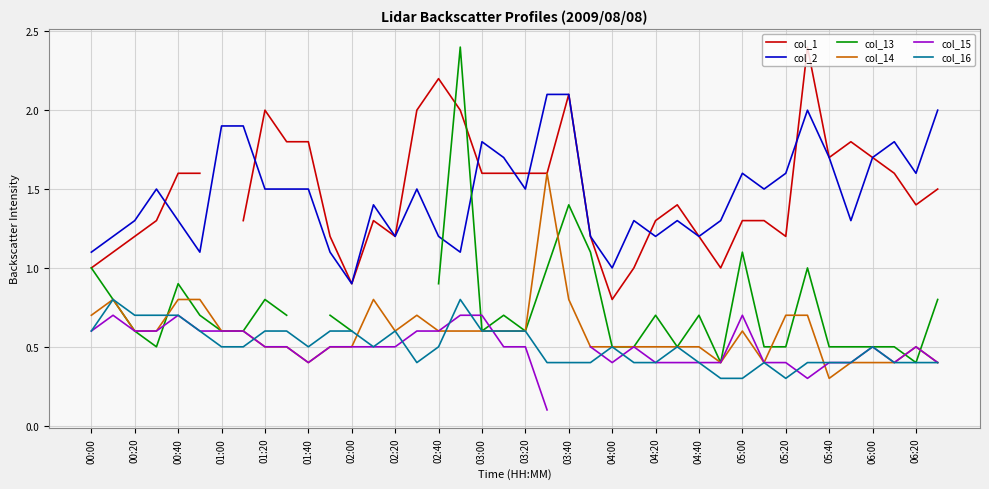

List the series in order of their overall mean, highest first.

col_1, col_2, col_13, col_14, col_15, col_16